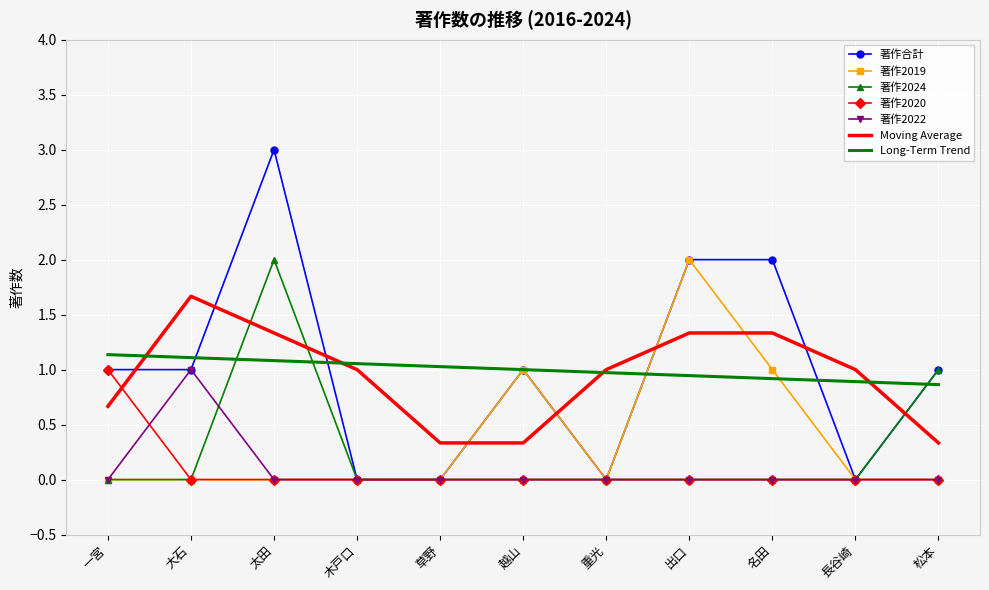

What is the total value across all series at 名田?

5.3